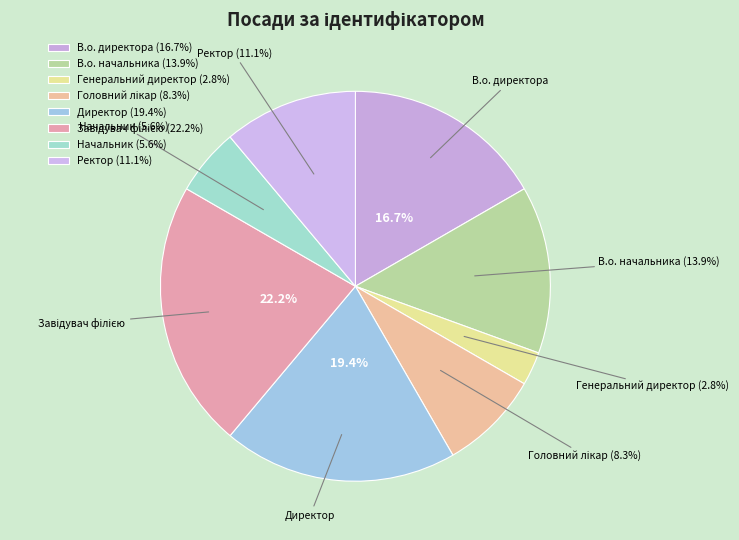

Is there any slice that represents more than half of the pie?

No